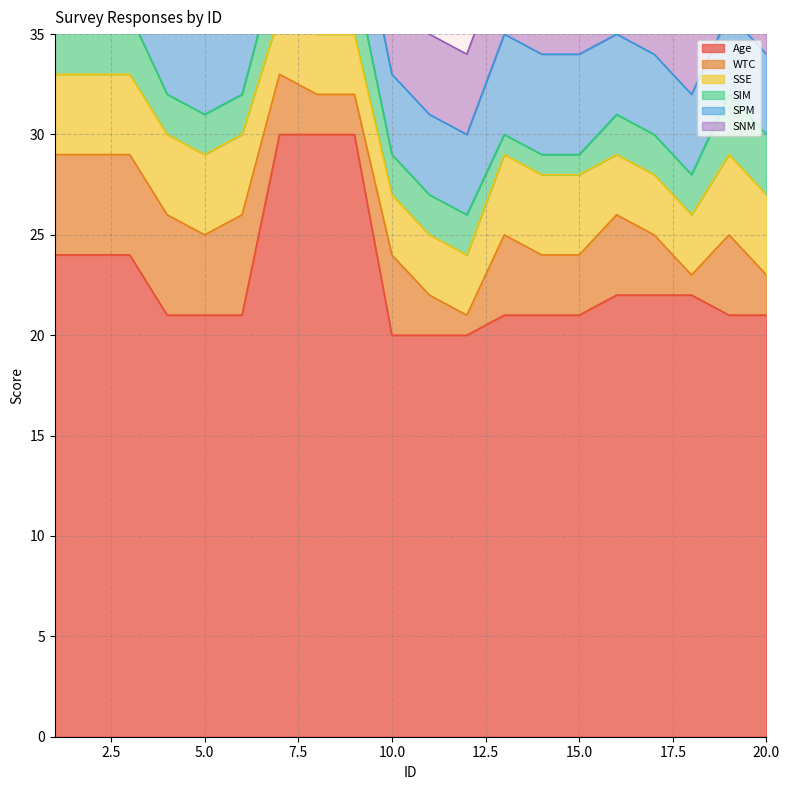

What is the difference between the highest and lowest values at 19?

18